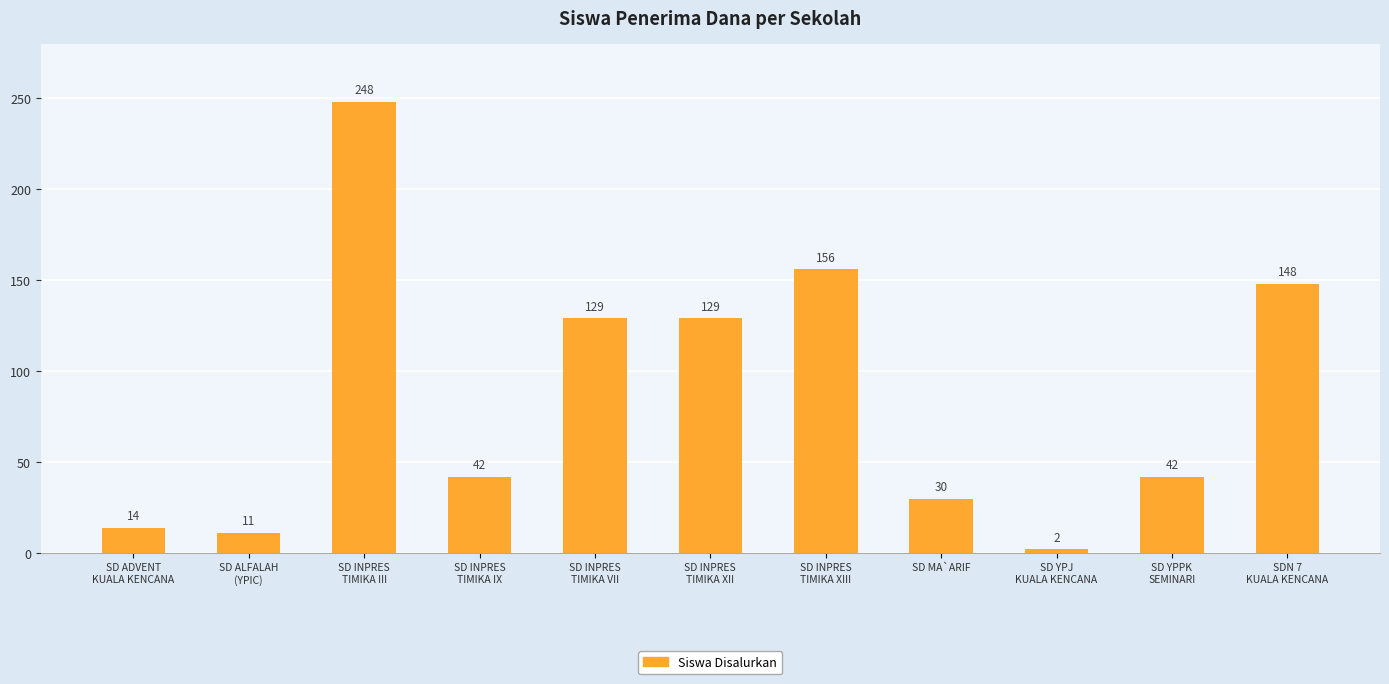

What is the smallest value displayed?

2